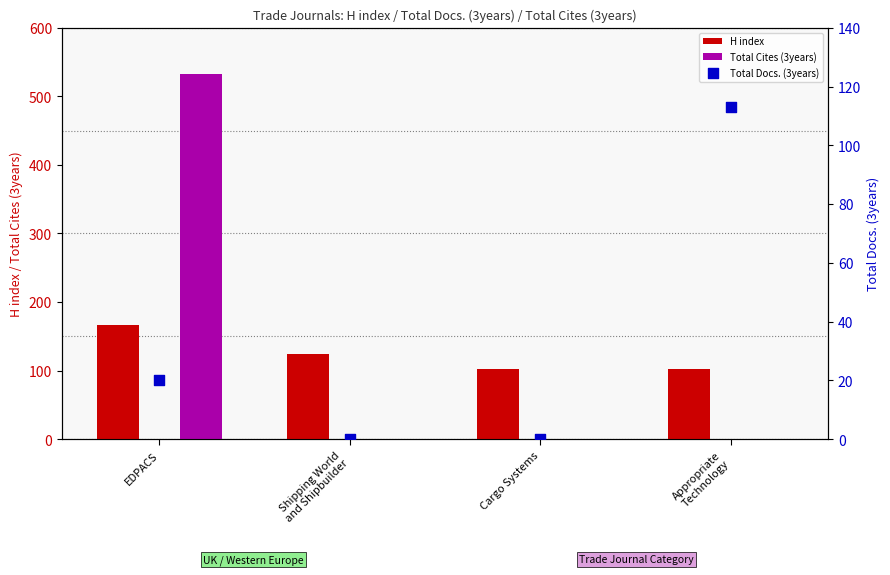

Which series reaches the minimum Y coordinate?

Total Cites (3years)